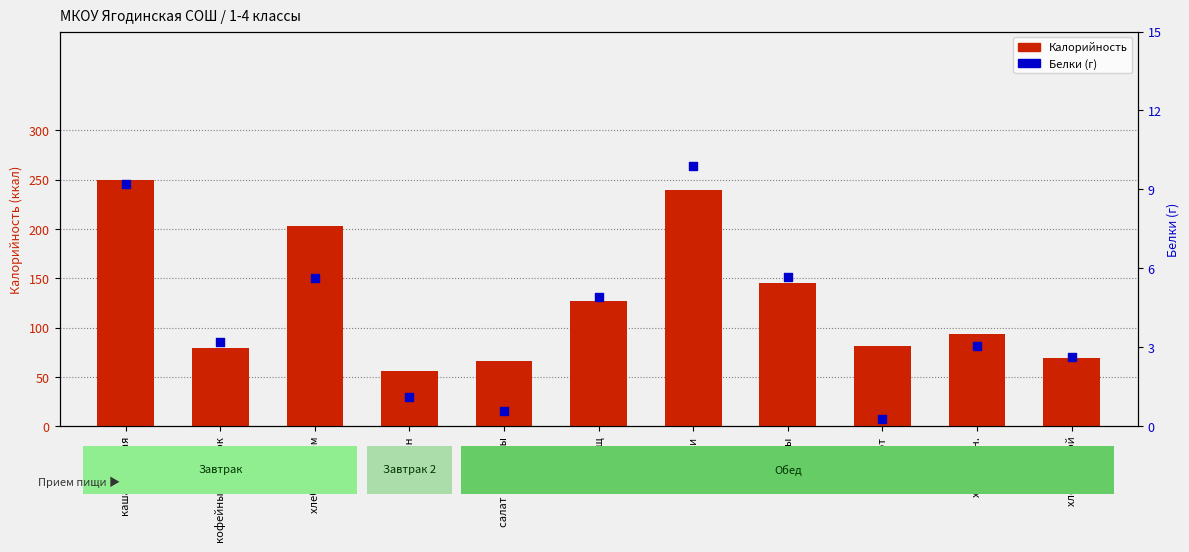

Which series reaches the maximum Y coordinate?

Калорийность